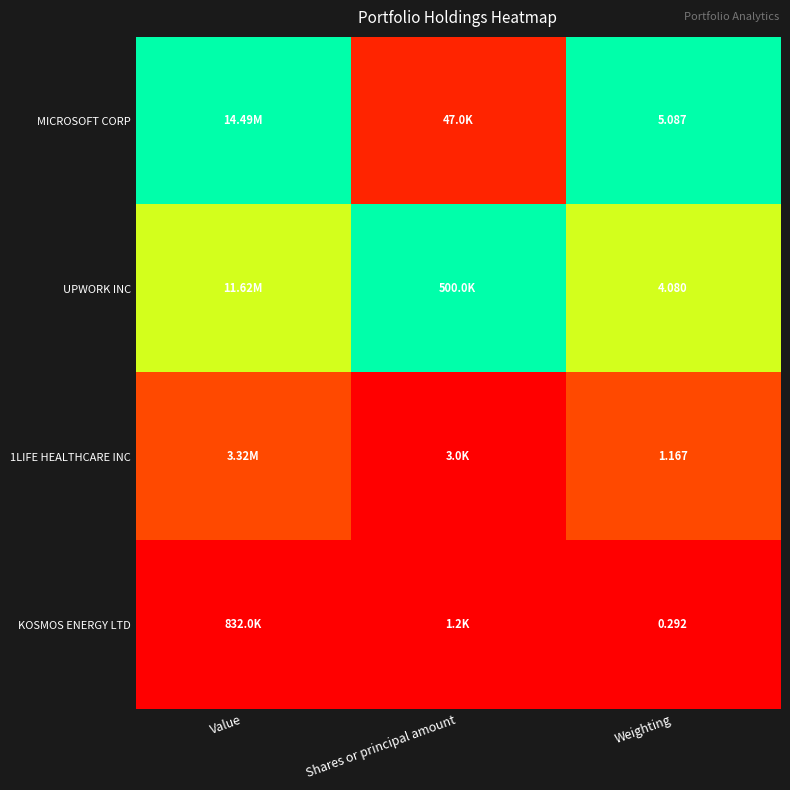

Is the value of 1LIFE HEALTHCARE INC at Shares or principal amount greater than the value of KOSMOS ENERGY LTD at Value?

Yes